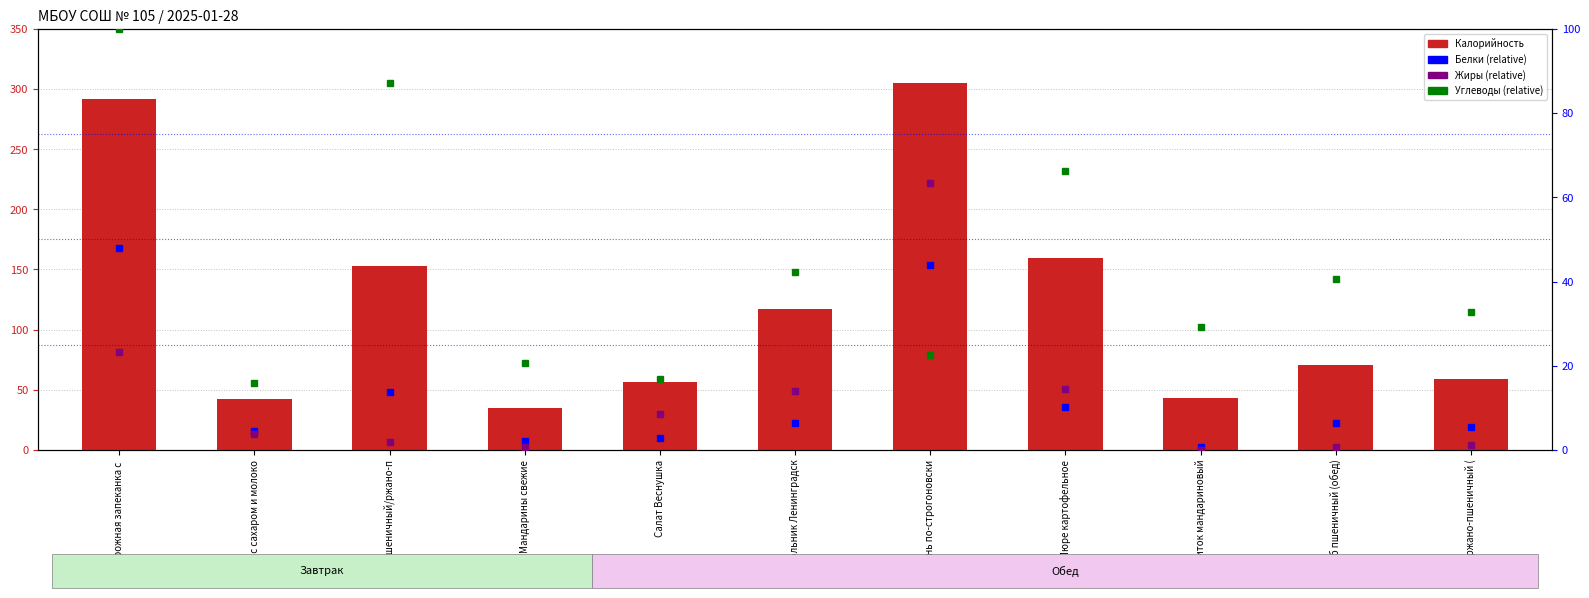

Where is Углеводы (scaled) nearest to the value 57?

Пюре картофельное